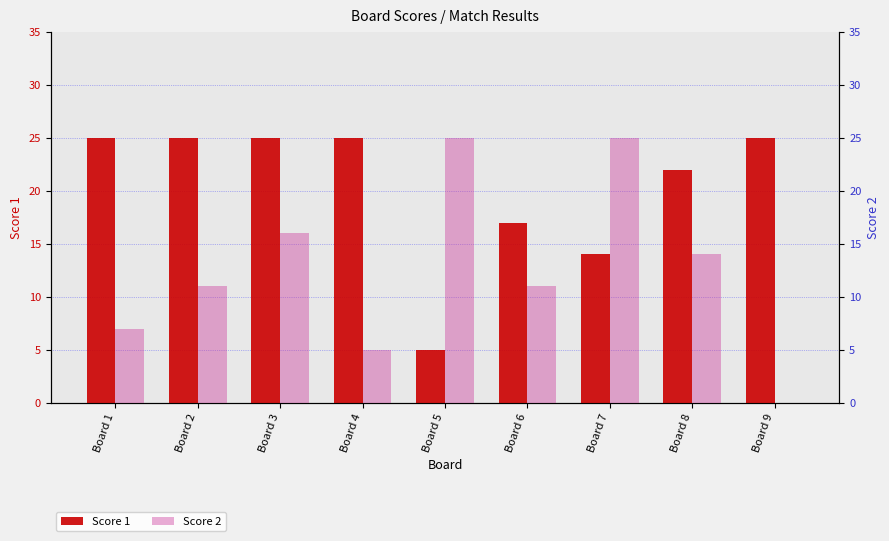

At which category is the sum across all series the highest?

Board 3